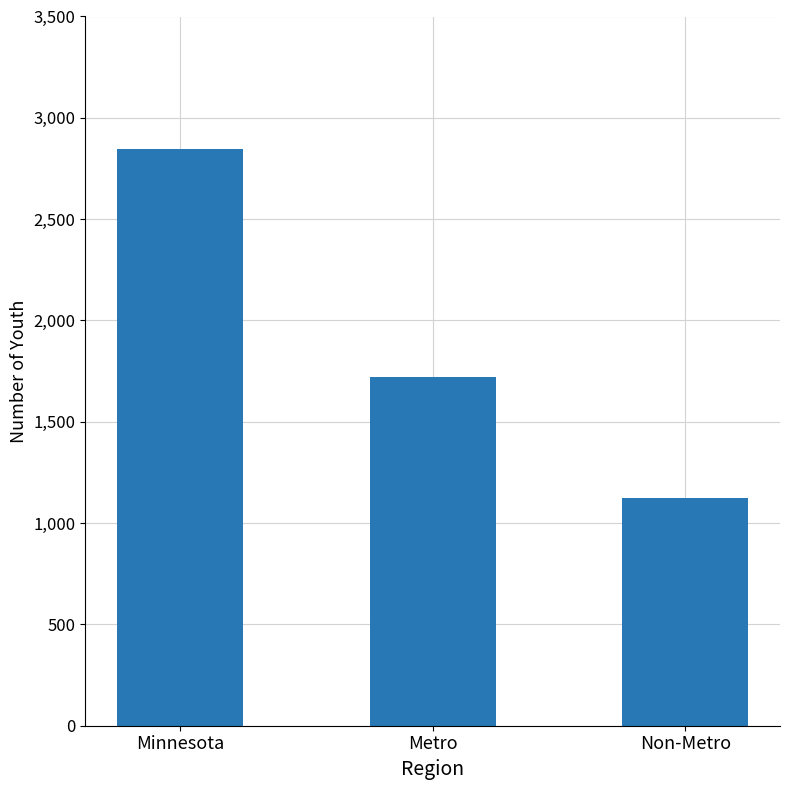

What is the greatest value displayed?

2846